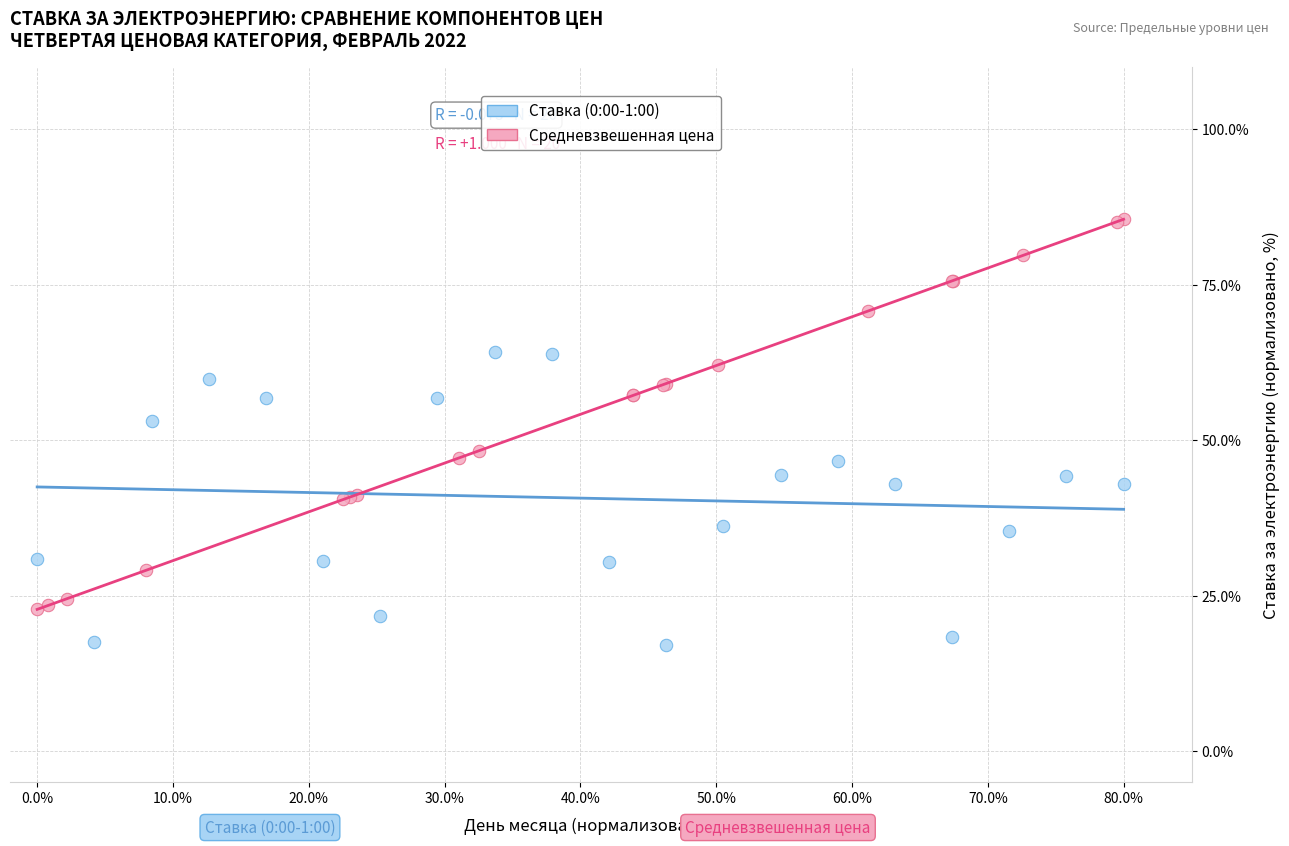

Which series reaches the minimum Y coordinate?

Ставка (0:00-1:00)